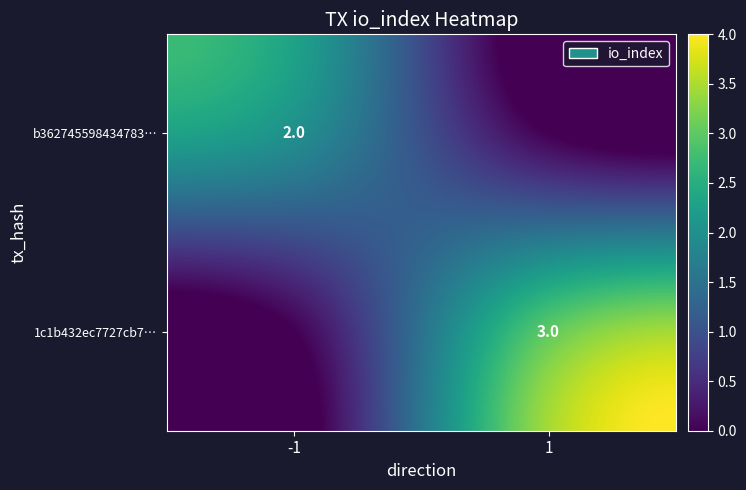

Is it true that 1c1b432ec7727cb7… equals 3 at 1?

True